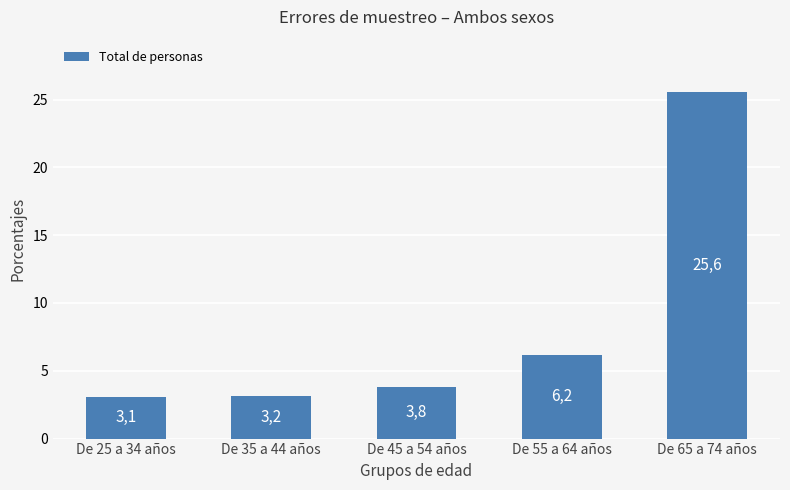

Does the chart contain any negative values?

No